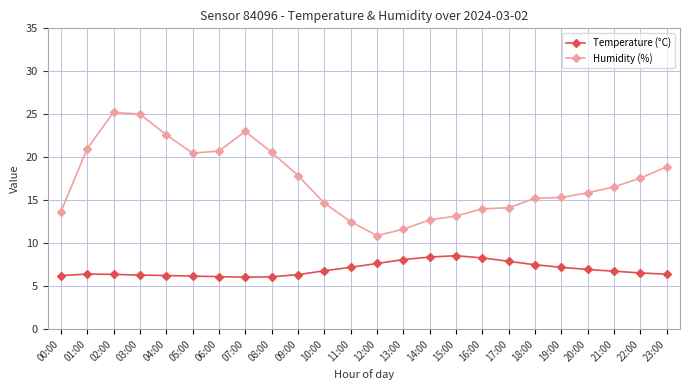

The Temperature (°C) series shows 9.7 at 03:00. True or false?

False